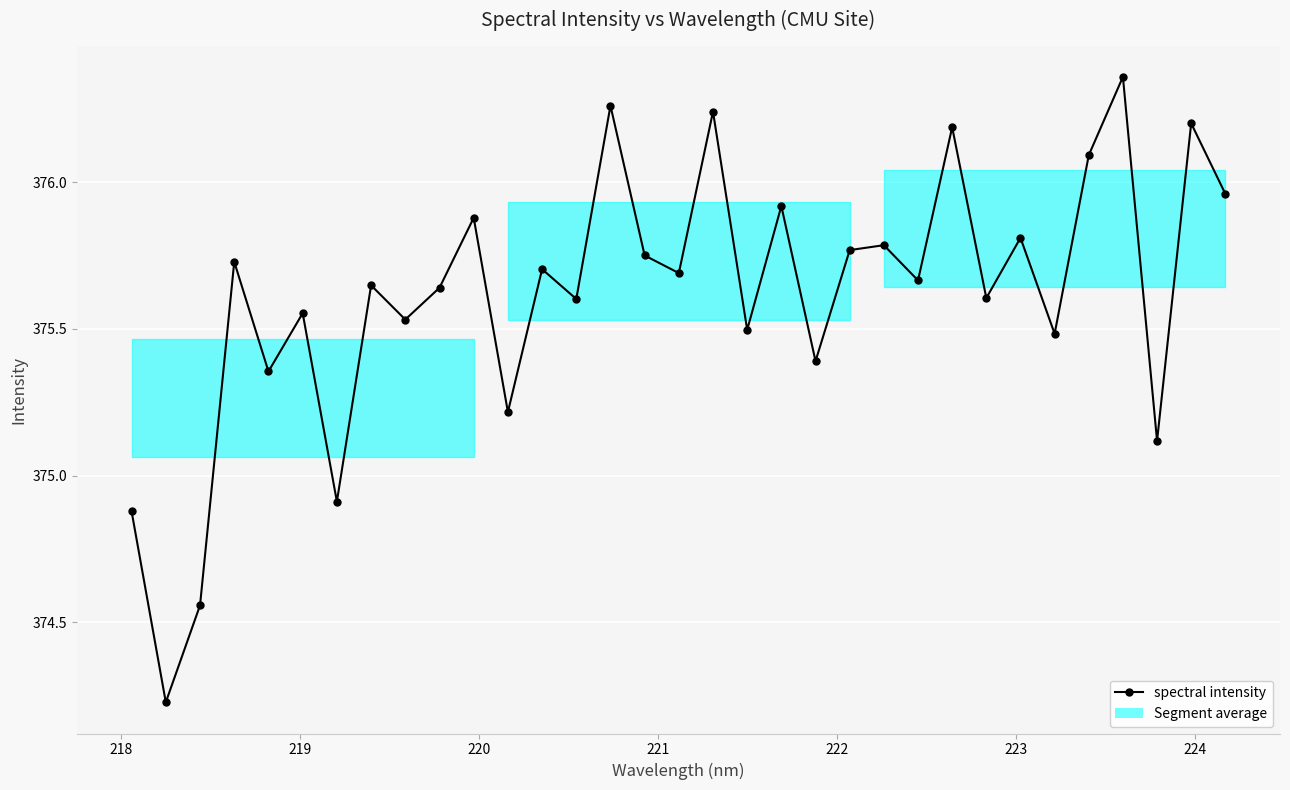

What is the difference between the maximum and second lowest values?

1.8